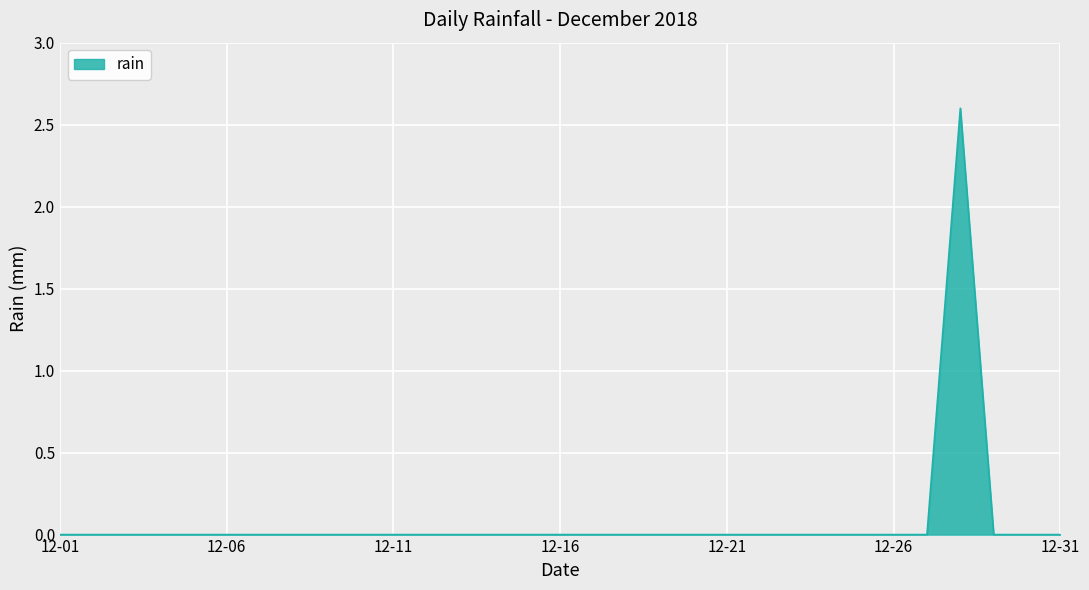

What is the sum of all values?

2.6